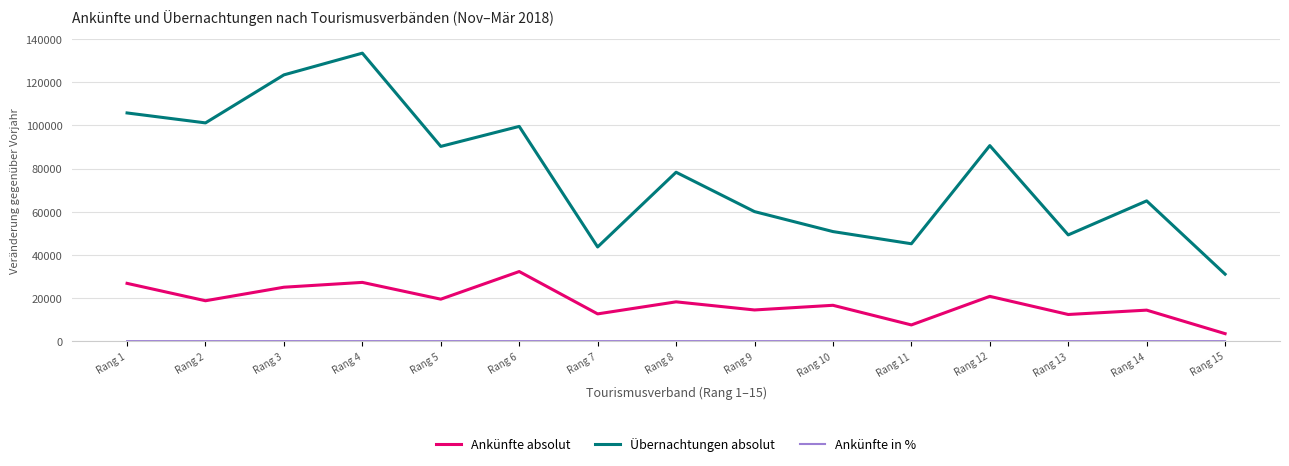

Which series has the largest range (max minus min)?

Übernachtungen absolut